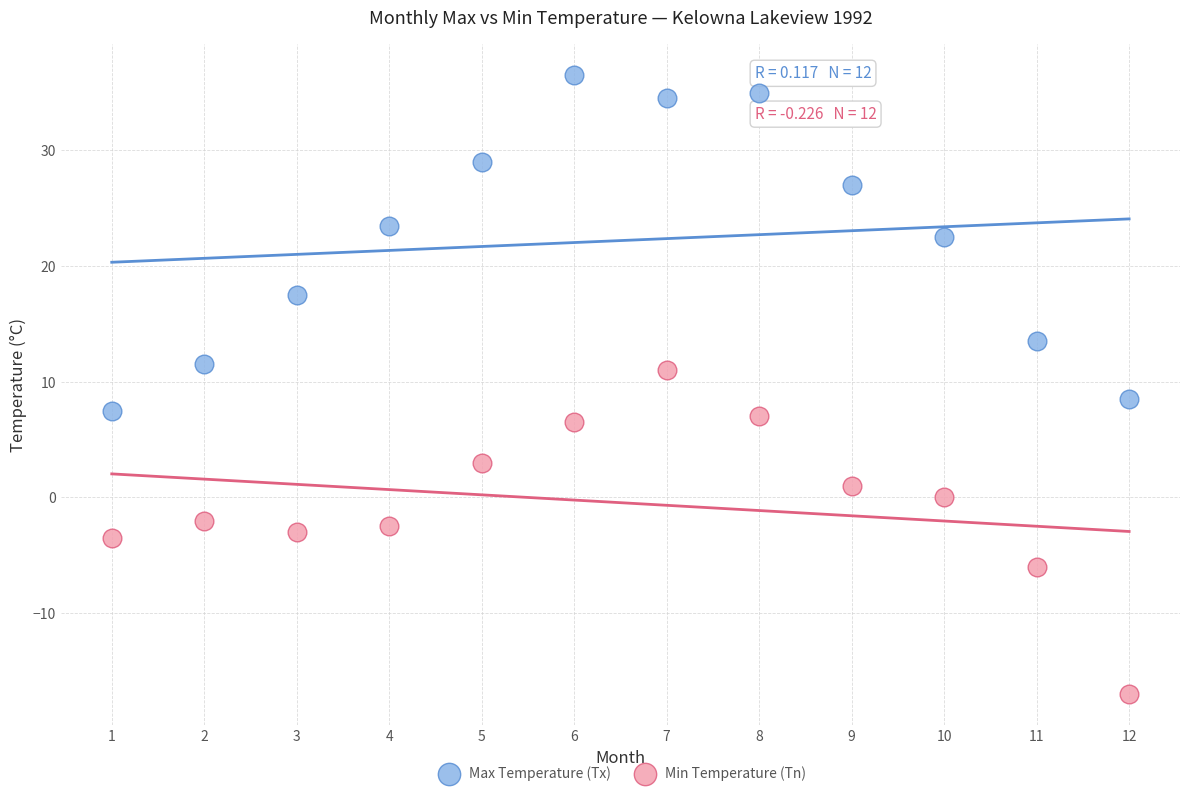

Which series contains the lowest Y value?

Min Temperature (Tn)